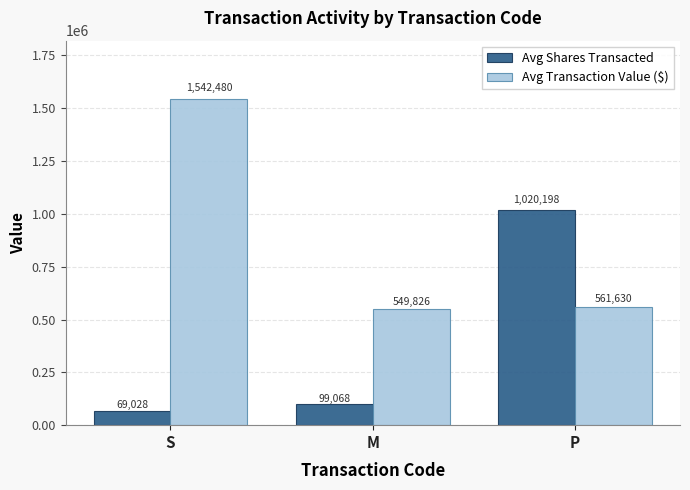

What is the label of the 3rd bar from the left?

P